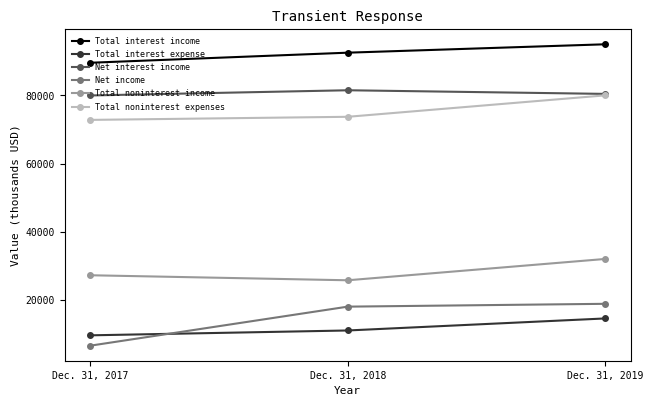

Reading left to right, what are all the values shown in this chart?

Total interest income: 89593	92548	95010
Total interest expense: 9601	11027	14556
Net interest income: 79992	81521	80454
Net income: 6572	18020	18850
Total noninterest income: 27232	25758	32012
Total noninterest expenses: 72823	73732	80019